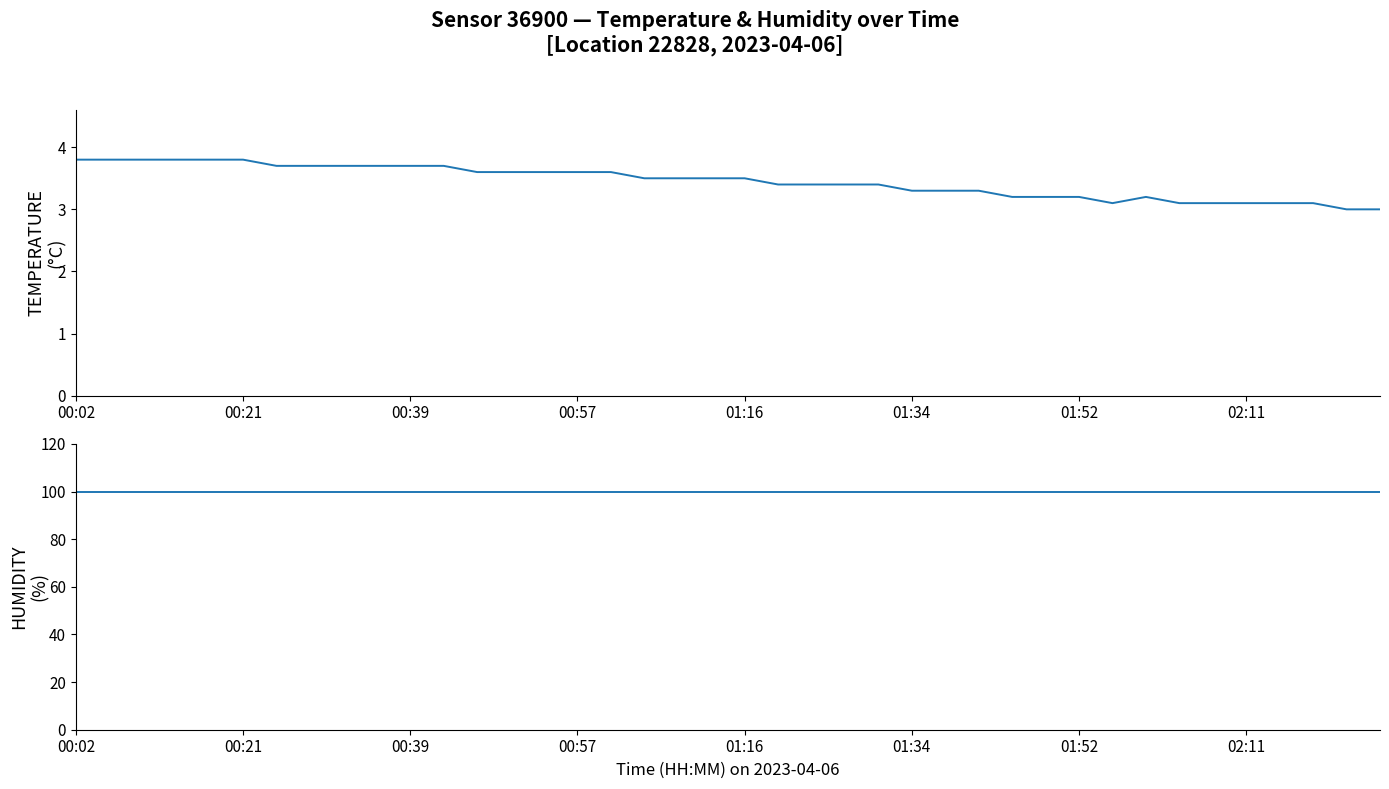

At which label is humidity closest to 99?

00:02